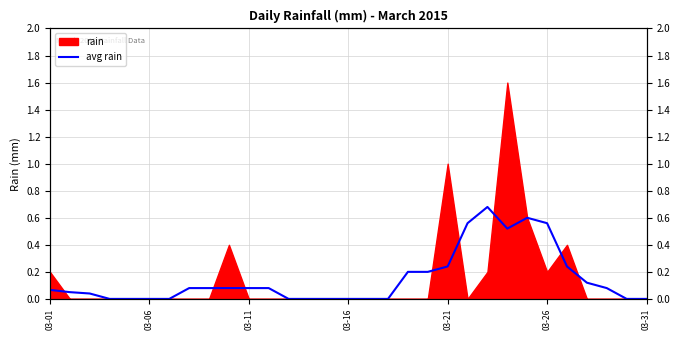

What position from the left is 03-06?

2